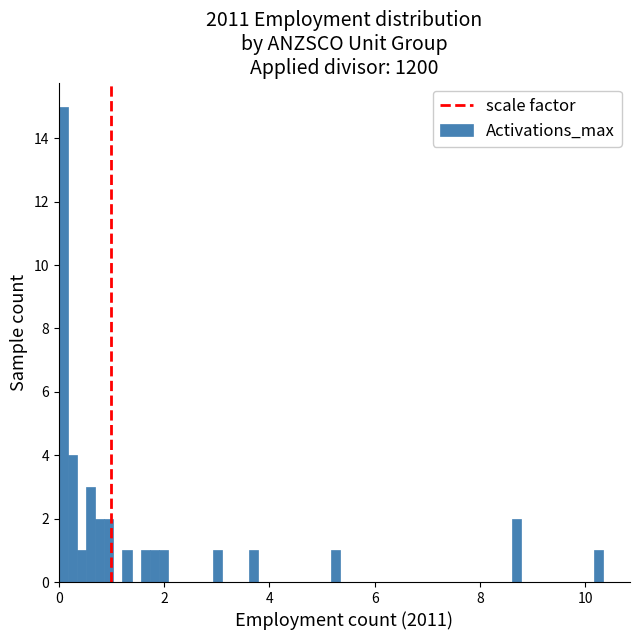

Read against the x-axis, roughly where is the centre of the tallest bar?

0.0